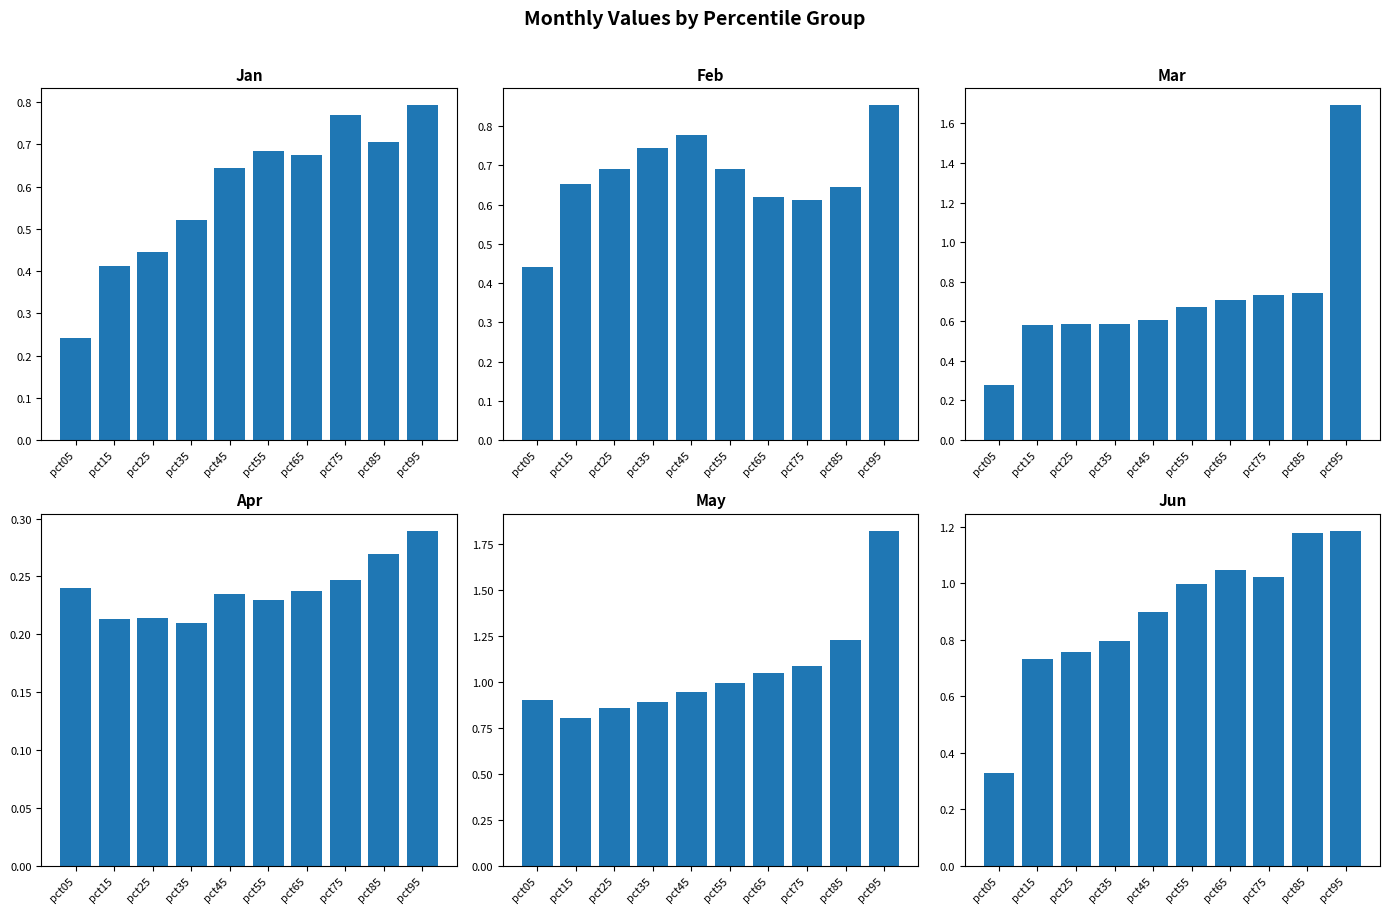

What is the minimum value shown in the chart?

0.2